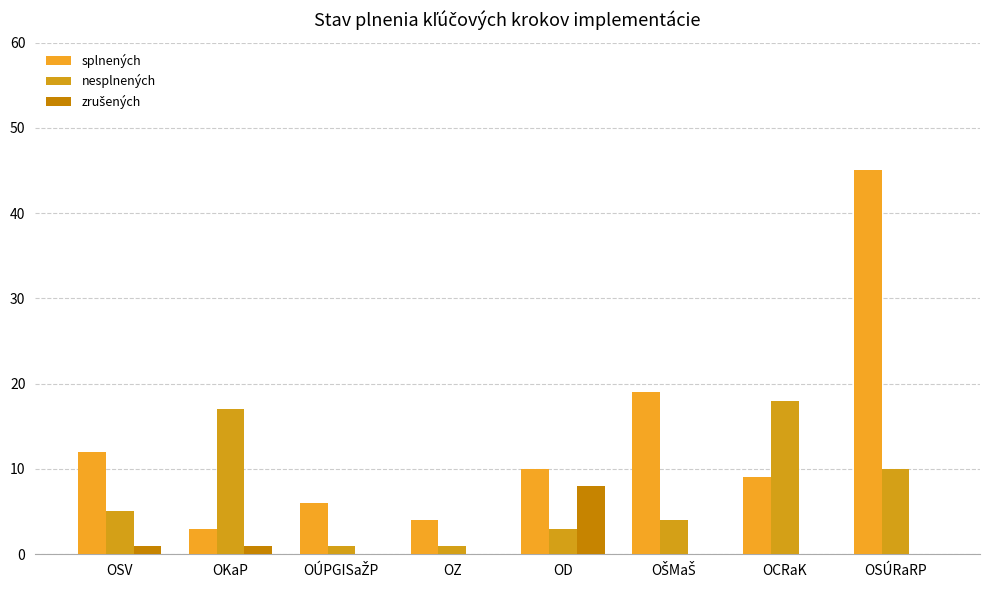

List the series in order of their peak value, highest first.

splnených, nesplnených, zrušených